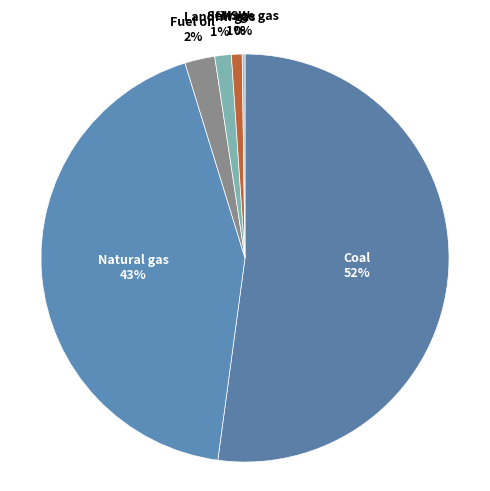

Is the sum of Landfill gas and MSW greater than half?

No